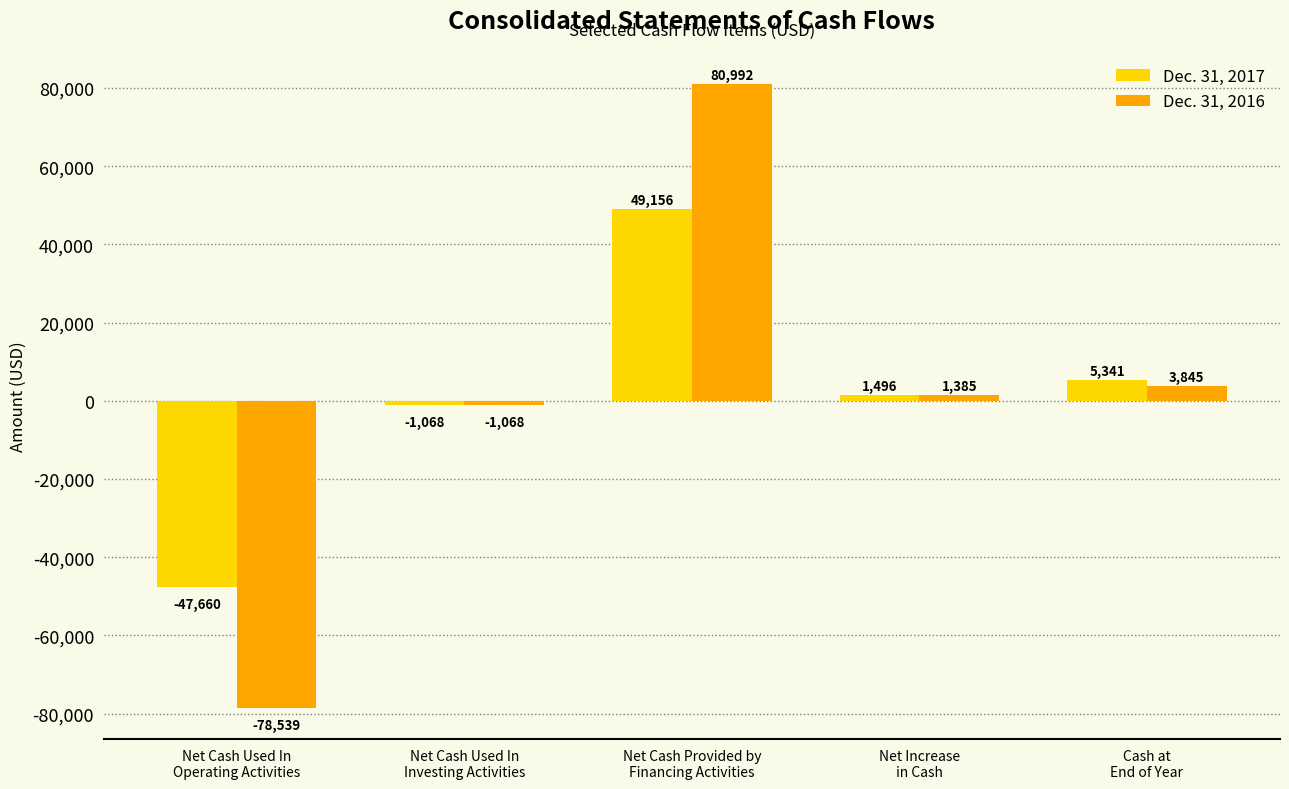

Rank the series by their maximum value, from highest to lowest.

Dec. 31, 2016, Dec. 31, 2017